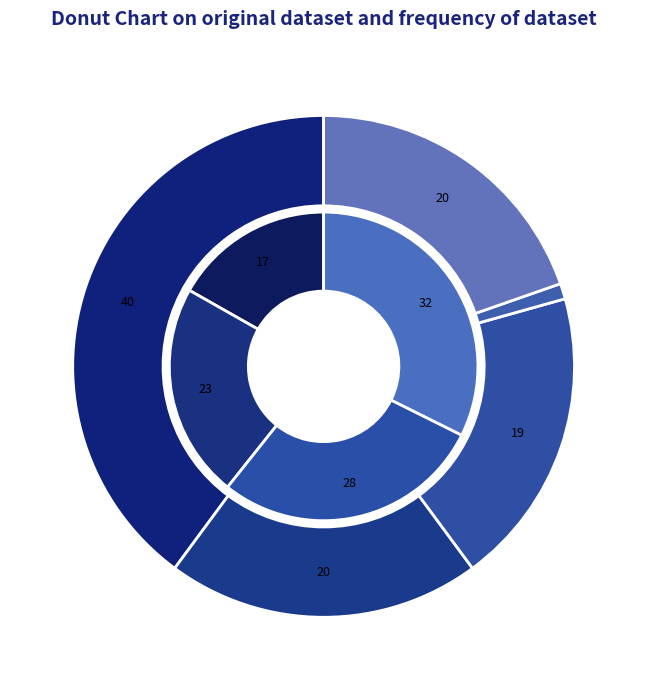

Is there a majority slice in this chart?

No